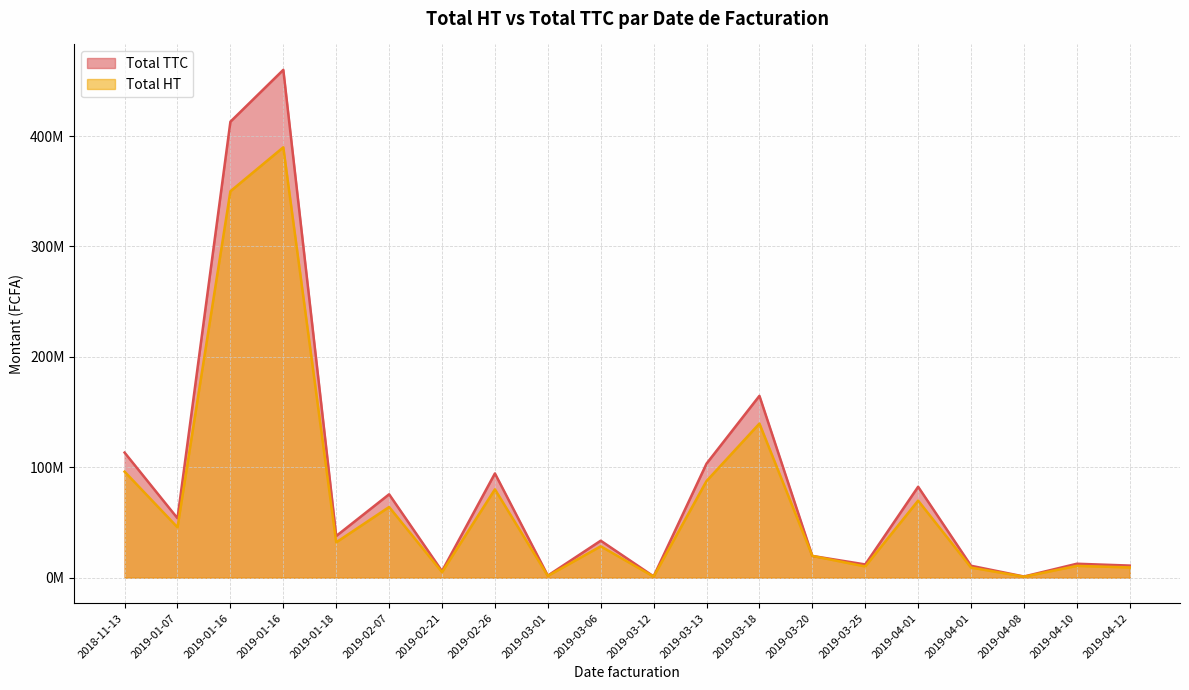

At which label is Total TTC closest to 230520389?

2019-03-18